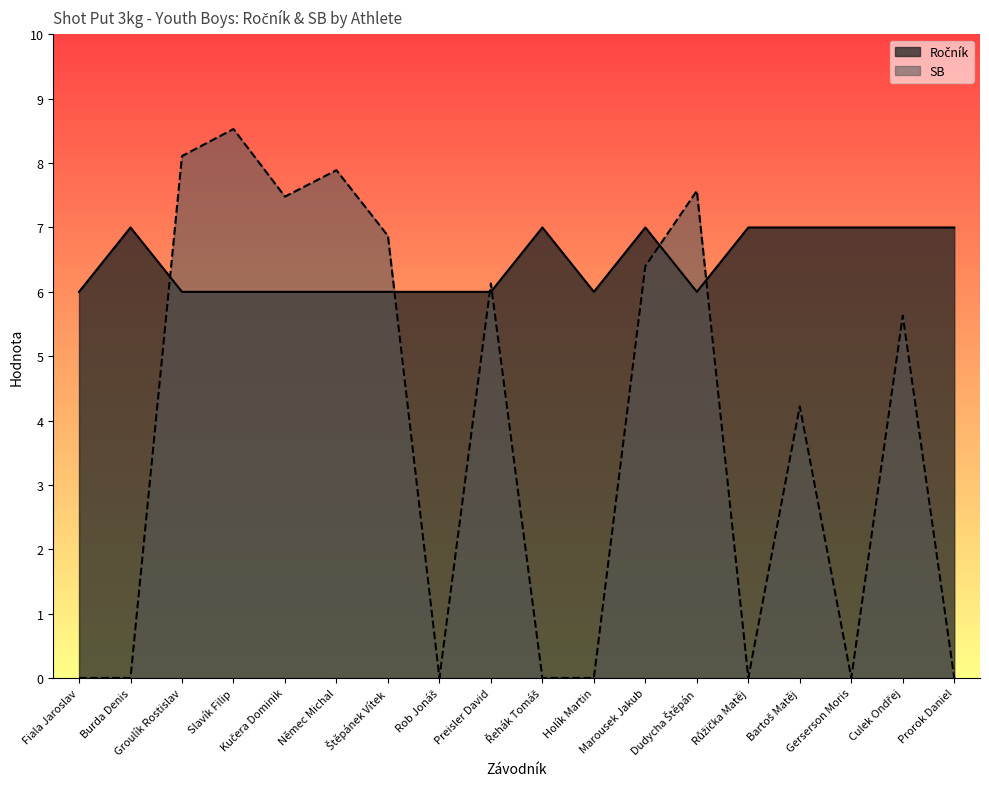

Between which two adjacent categories do Ročník and SB first intersect?

Burda Denis and Groulík Rostislav